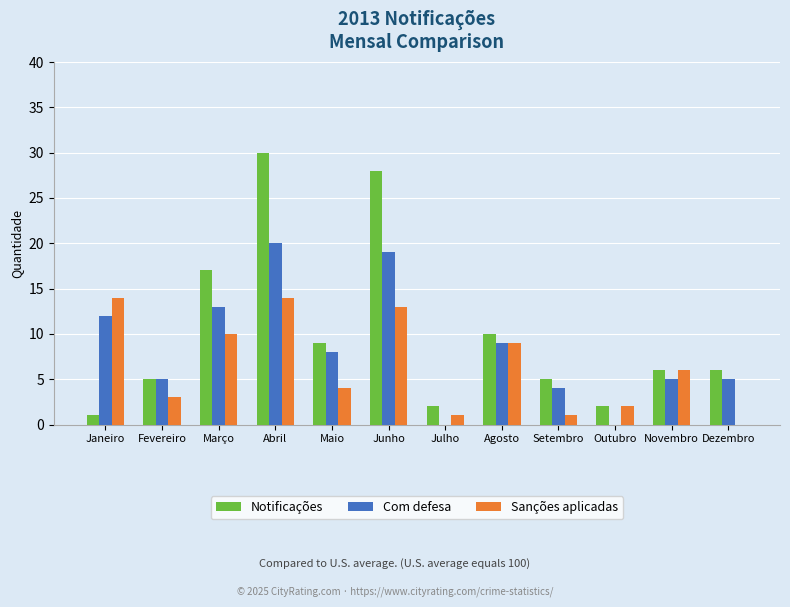

True or false: Com defesa has a value of 8 at Fevereiro.

False